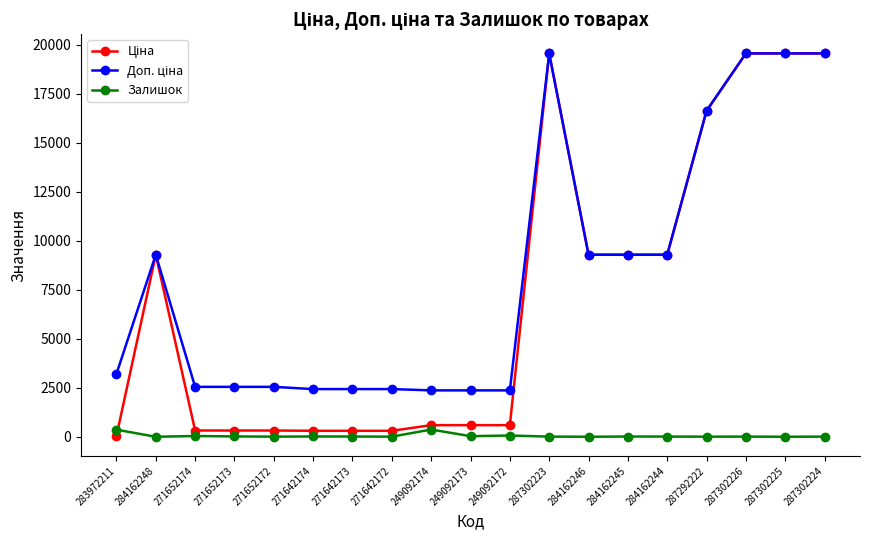

What is the greatest value displayed?

19564.9